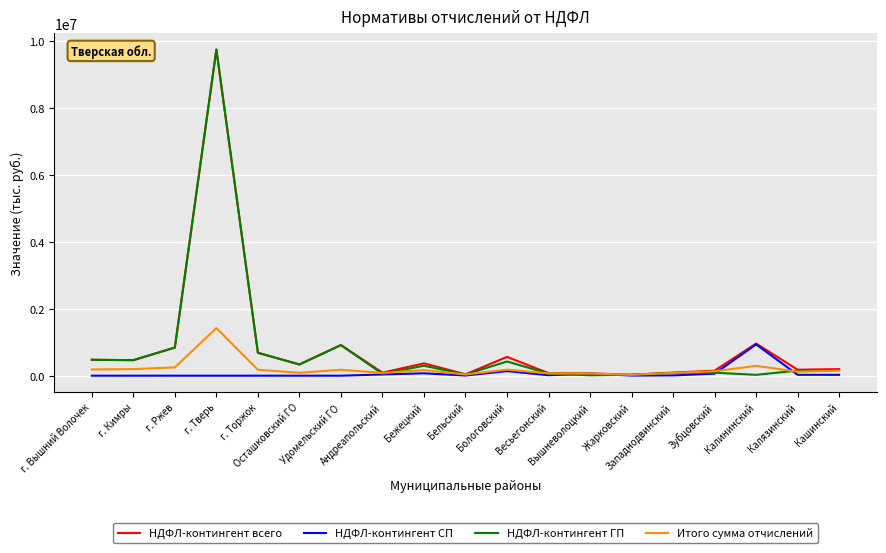

Which series has the widest spread of values?

НДФЛ-контингент ГП